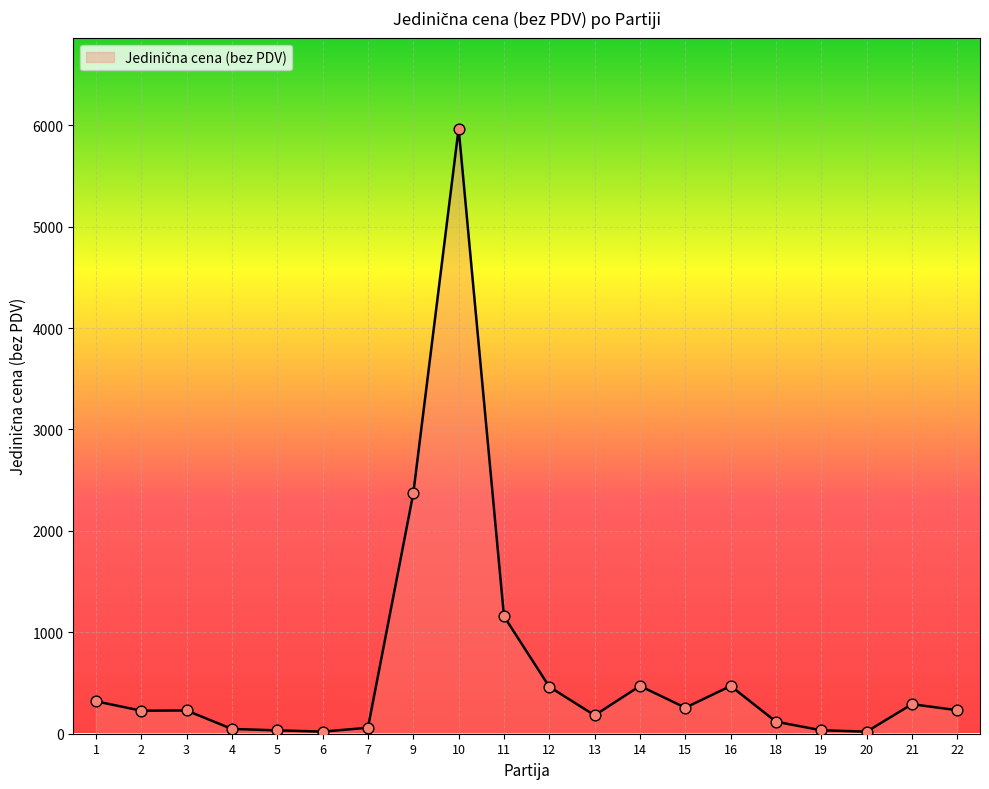

What is the change in value from 11 to 13?

-976.3